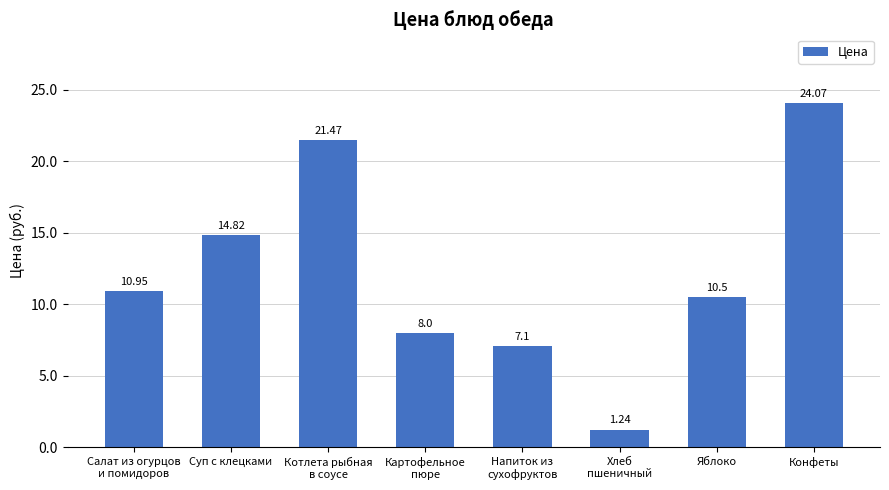

What position from the right is Суп с клецками?

7